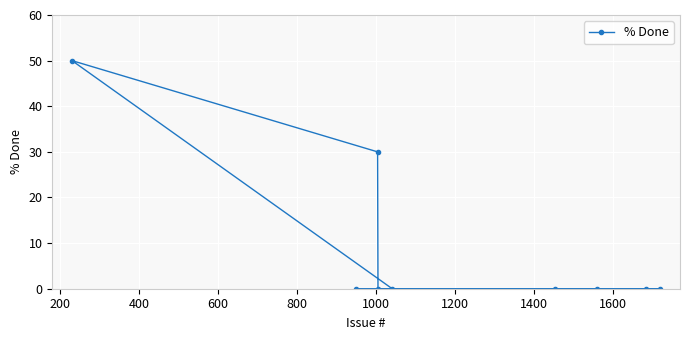

Reading left to right, transcribe all the data shown in this chart.

50	0	30	0	0	0	0	0	0